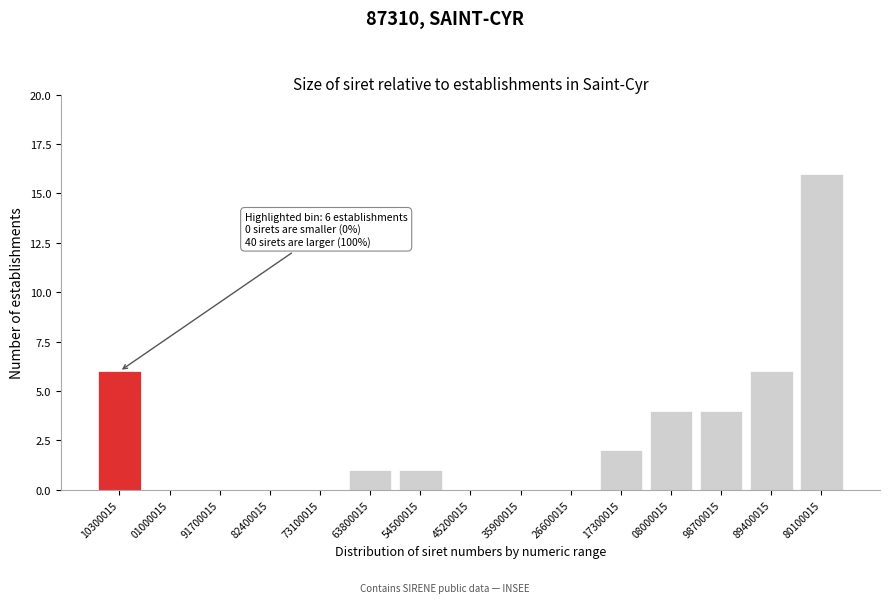

Reading left to right, list all the values displayed in this chart.

10300015=6	01000015=0	91700015=0	82400015=0	73100015=0	63800015=1	54500015=1	45200015=0	35900015=0	26600015=0	17300015=2	08000015=4	98700015=4	89400015=6	80100015=16